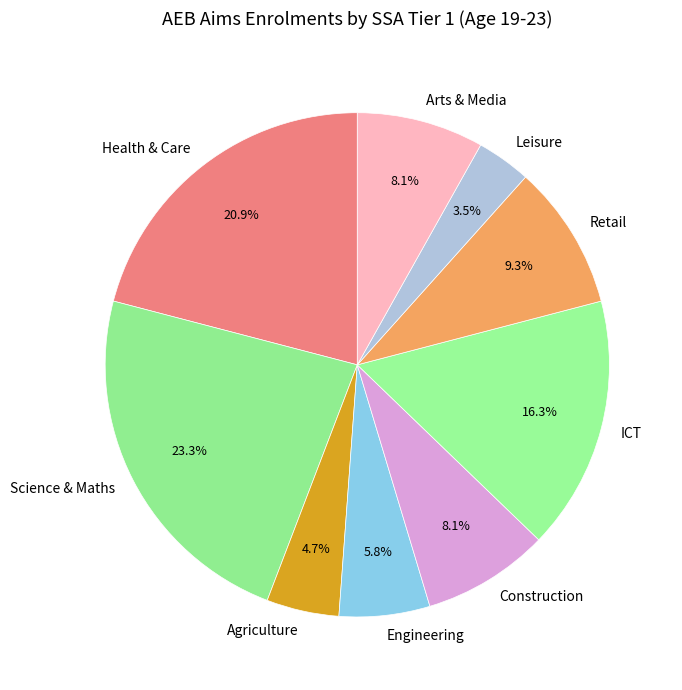

Is there a majority slice in this chart?

No